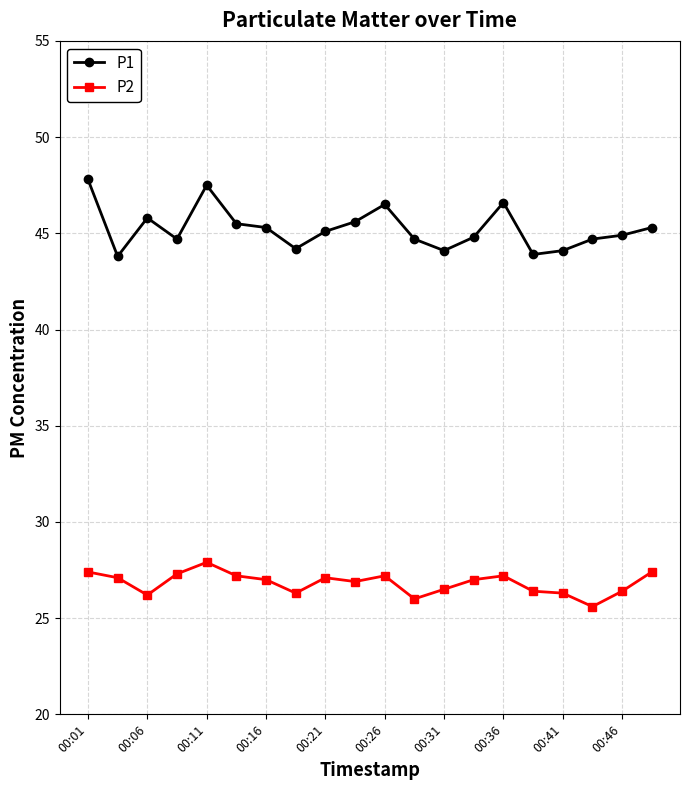

In P1, how many points are lower than both neighbors (excluding endpoints)?

5